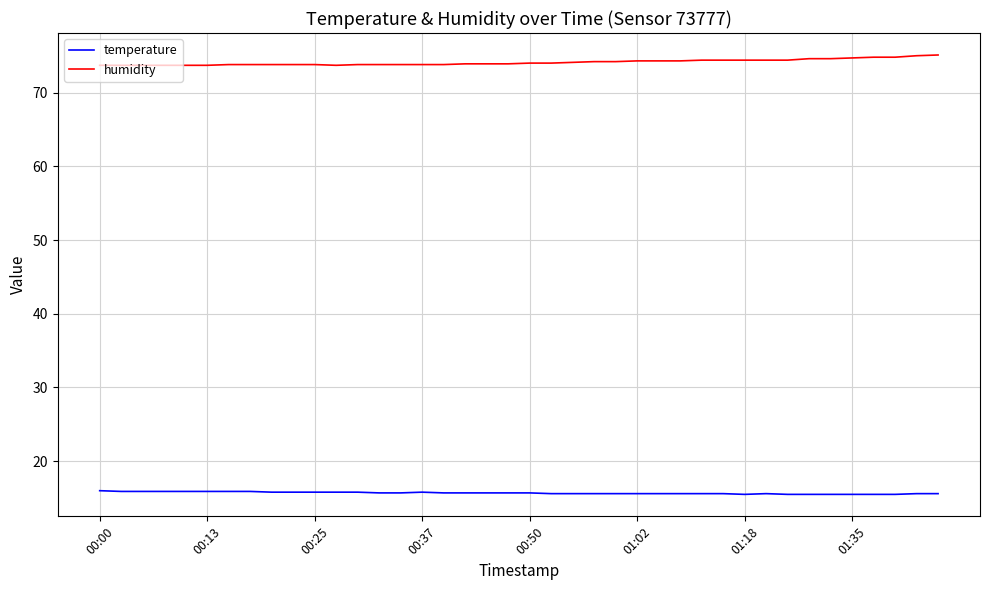

What is the greatest value displayed?

75.1